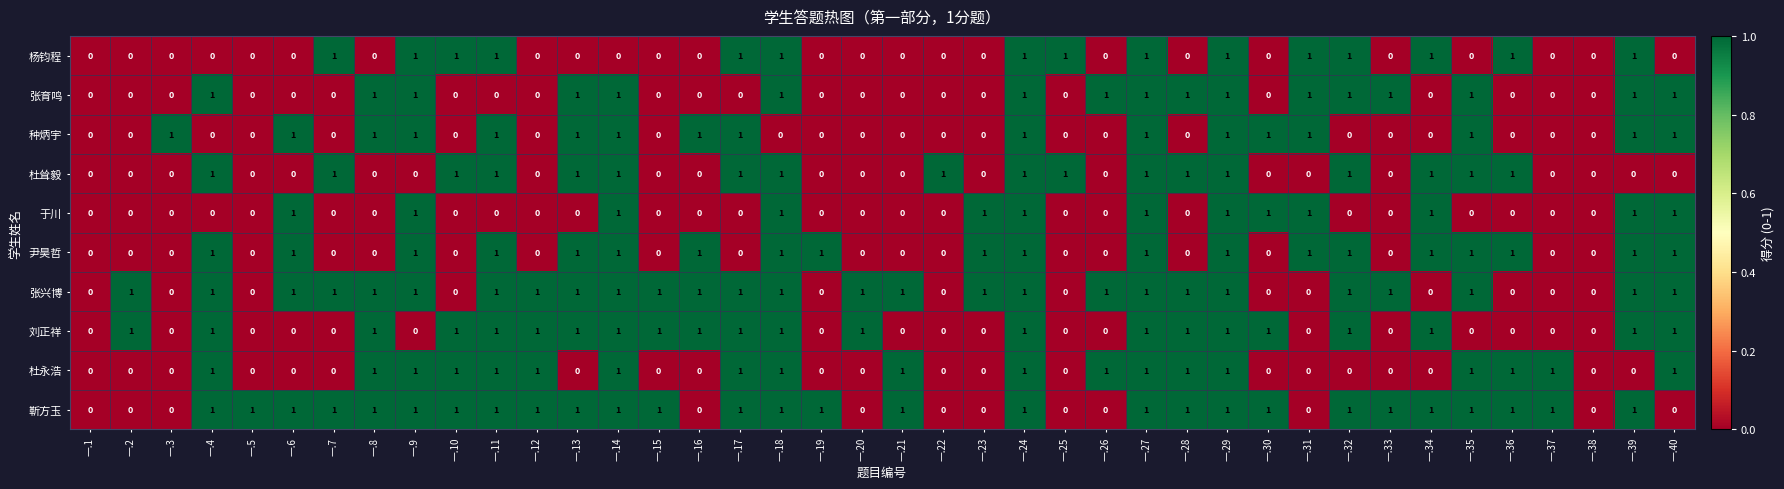

Is it true that 刘正祥 equals 0 at 一.37?

True